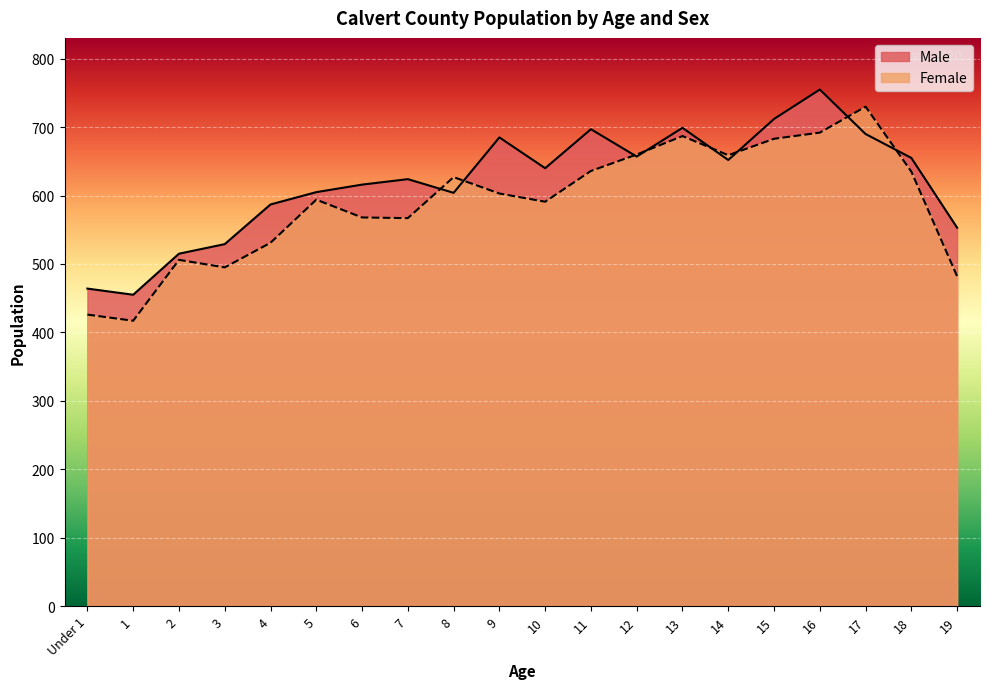

Which label corresponds to the smallest value in the chart?

1